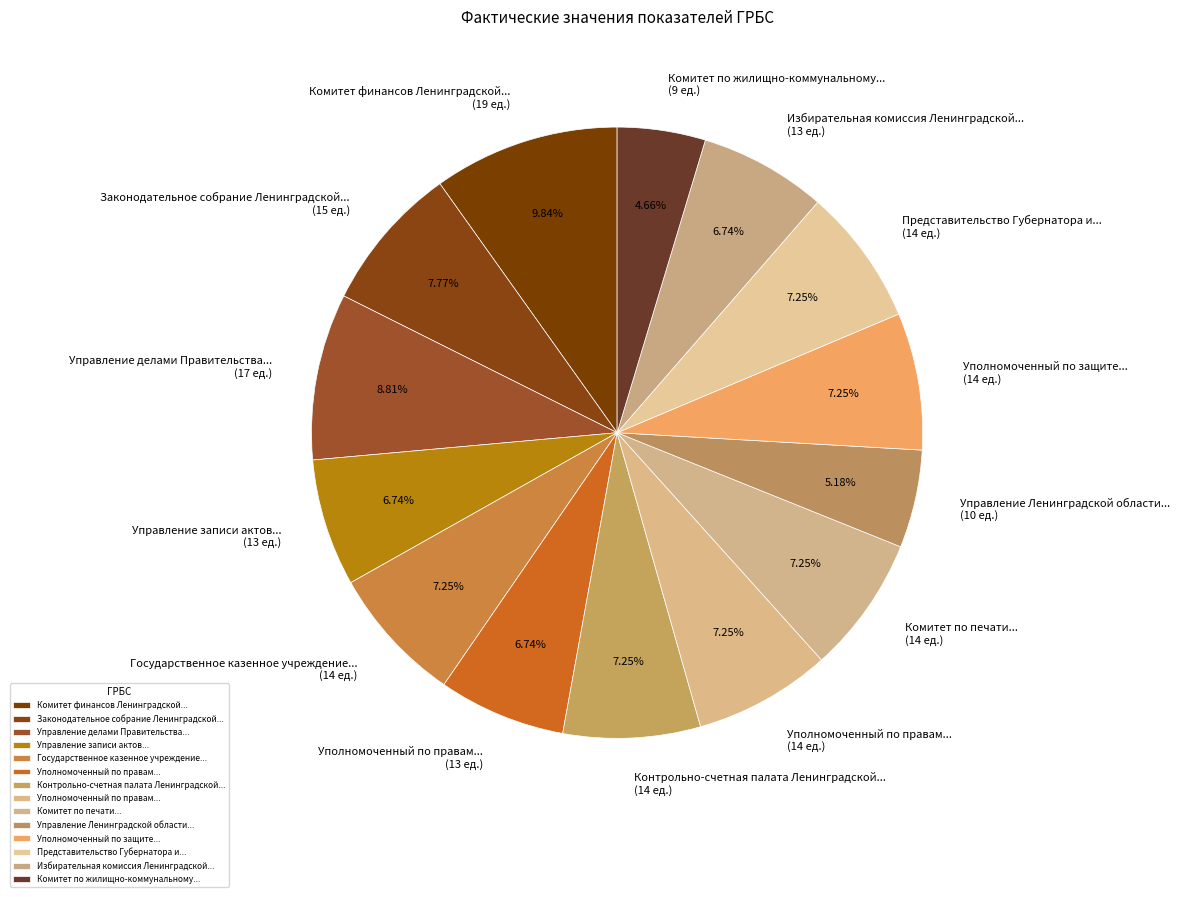

What is the ratio of the value at Уполномоченный по правам... (14 ед.) to the value at Уполномоченный по защите... (14 ед.)?

1.0